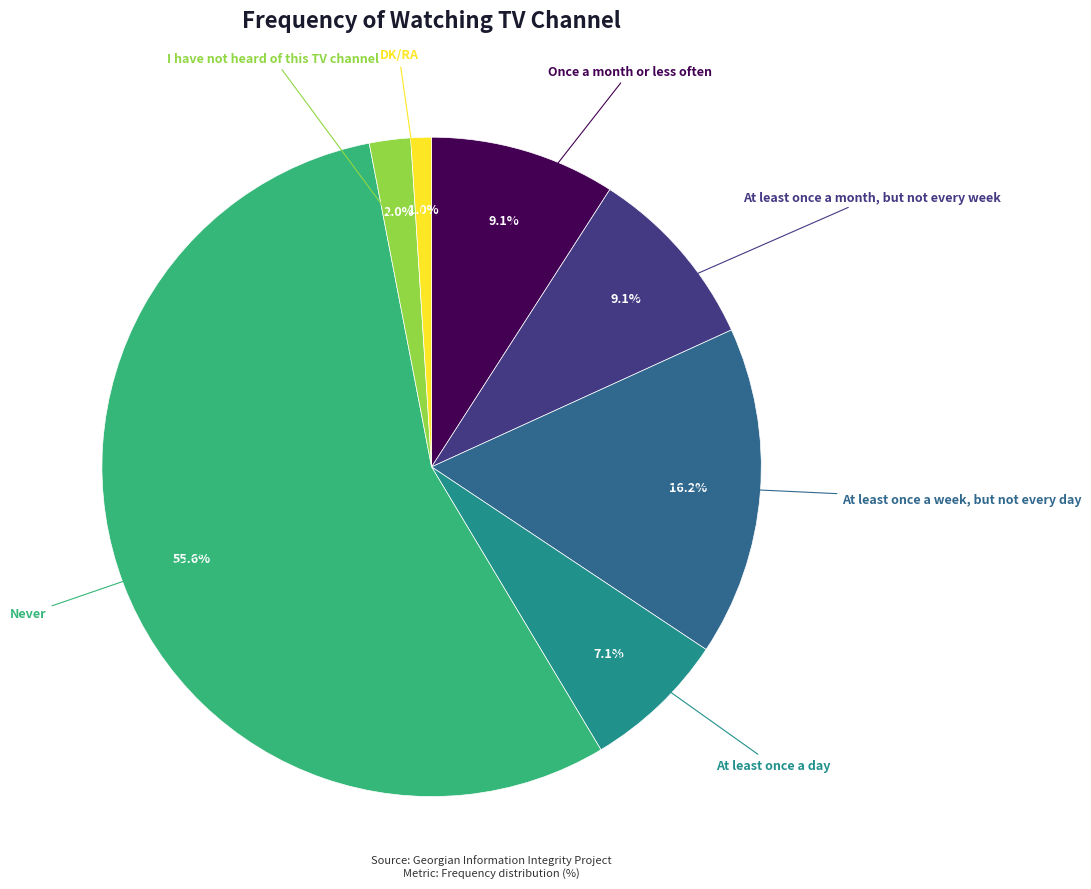

How many slices are in this pie chart?

7